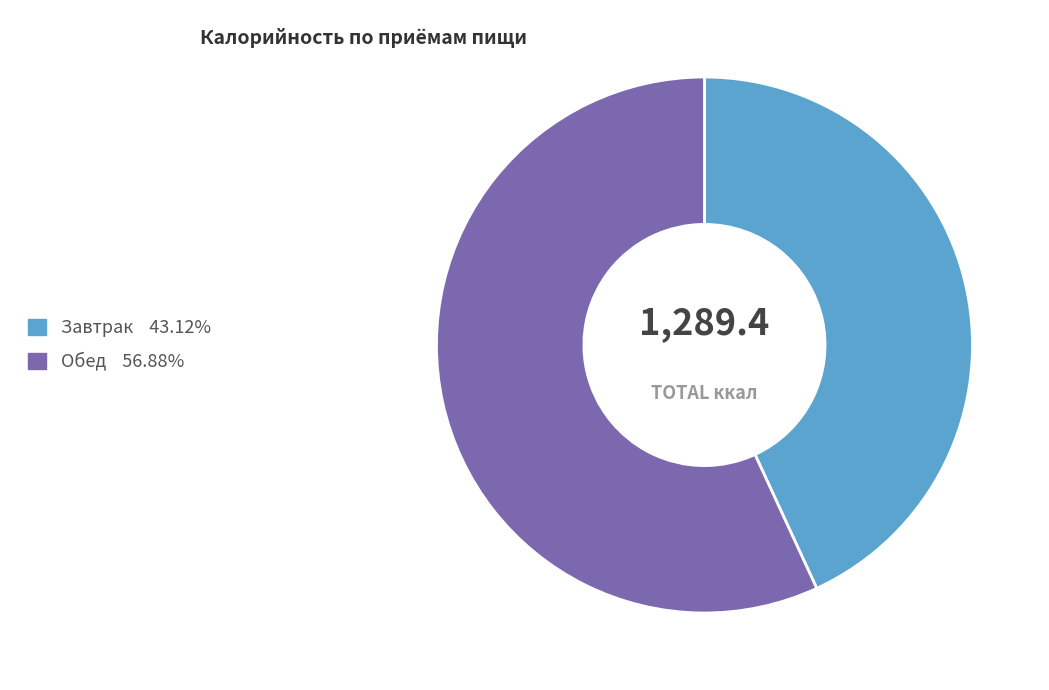

Is there a majority slice in this chart?

Yes